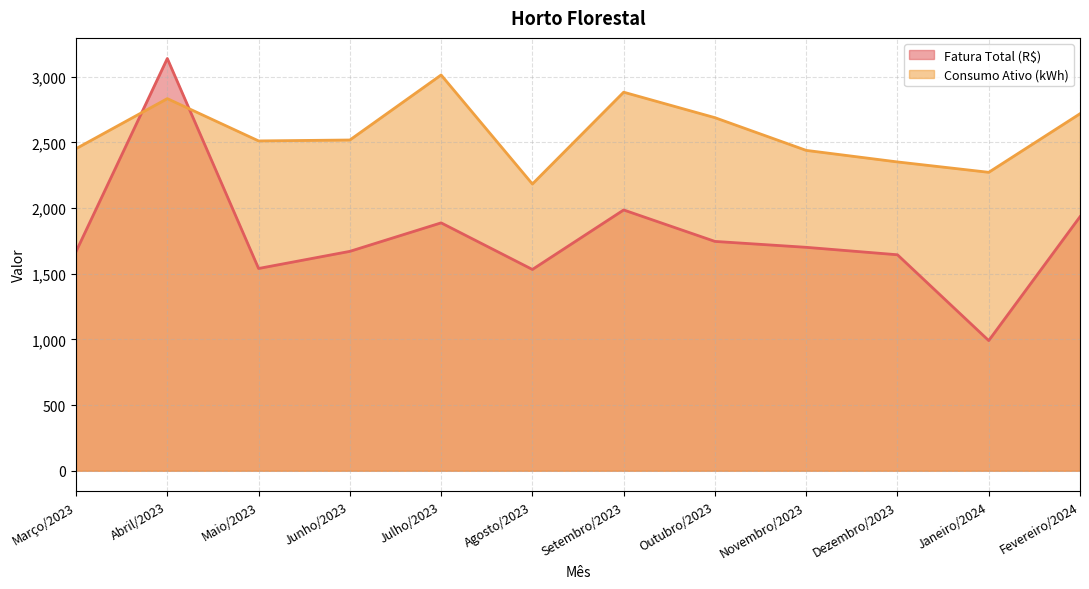

Which series ends up on top after the final intersection of Consumo Ativo (kWh) and Fatura Total (R$)?

Consumo Ativo (kWh)